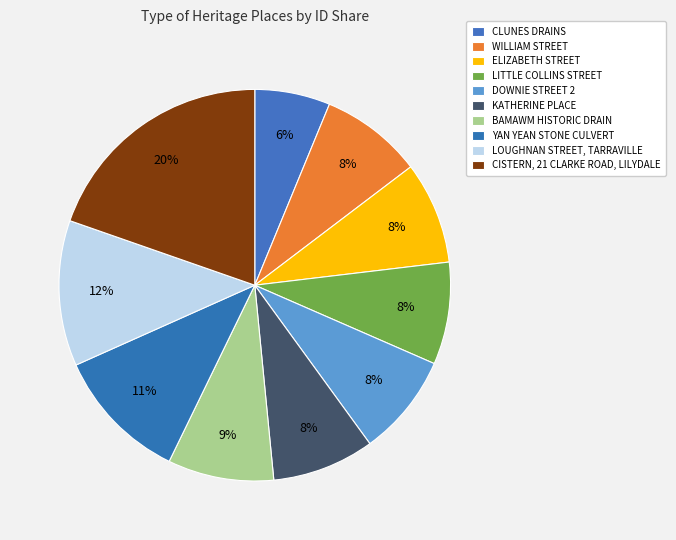

Does LITTLE COLLINS STREET account for over 50% of the chart?

No